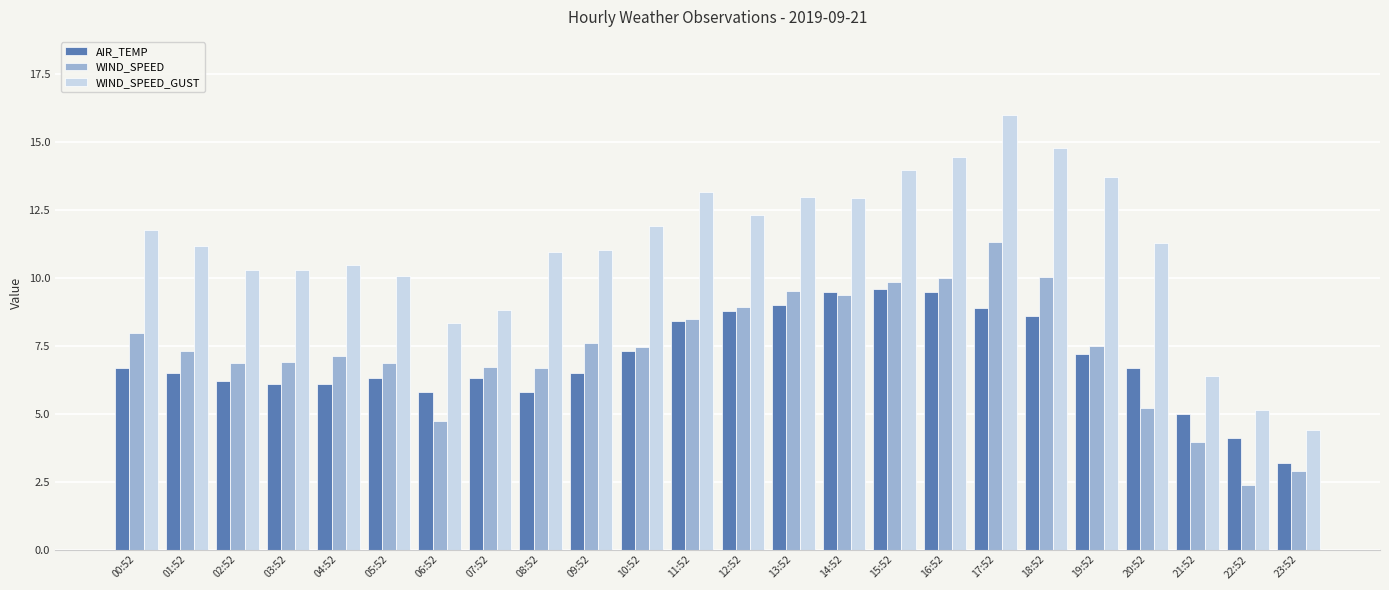

Which series has the widest spread of values?

WIND_SPEED_GUST